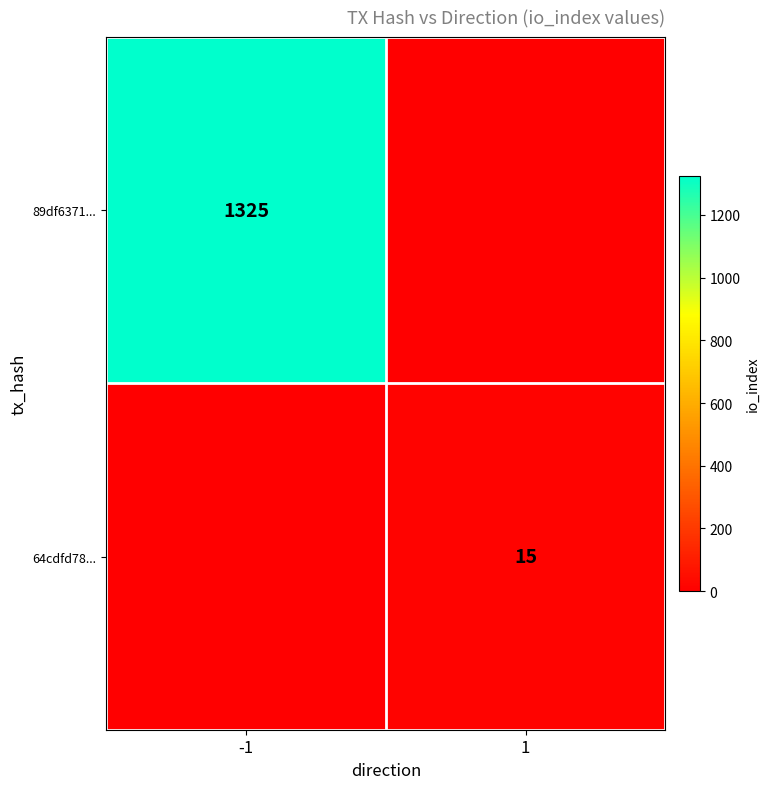

The value of 64cdfd78... at 1 is 15. True or false?

True